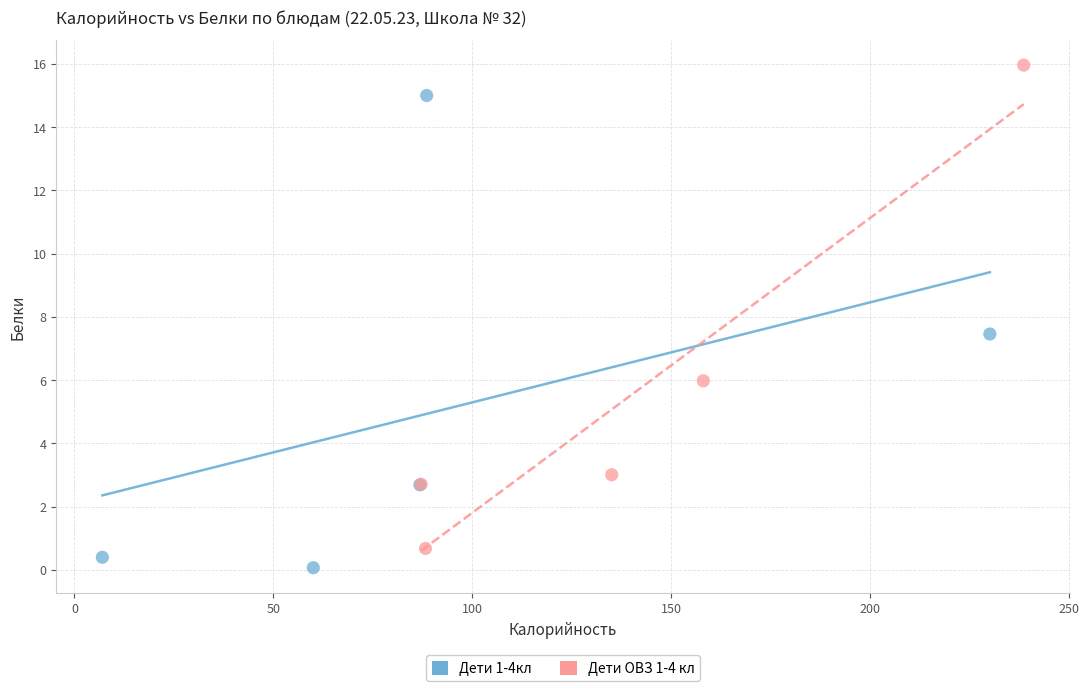

Which series has the widest spread of Y values?

Дети ОВЗ 1-4 кл